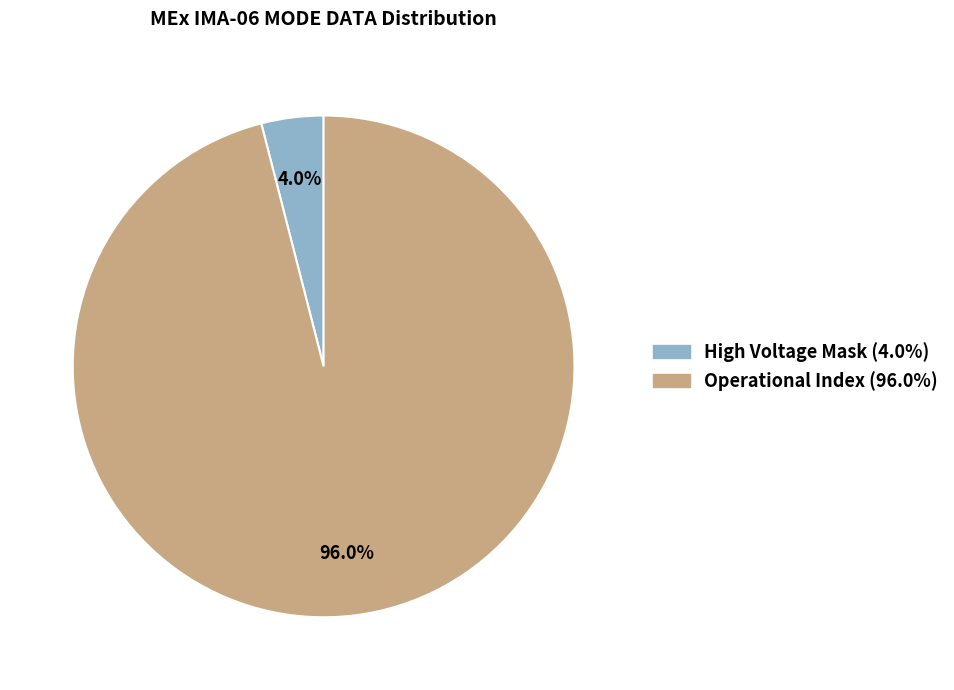

Count the number of slices in the pie.

2